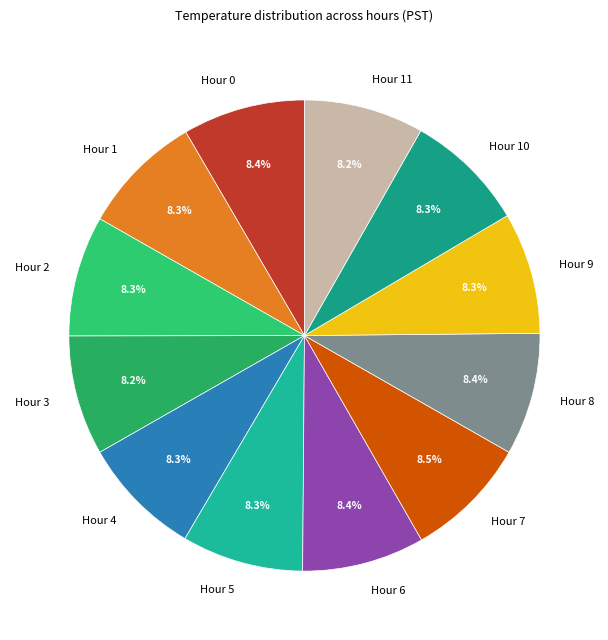

Combined, what portion of the pie is Hour 8 and Hour 2?

16.7%